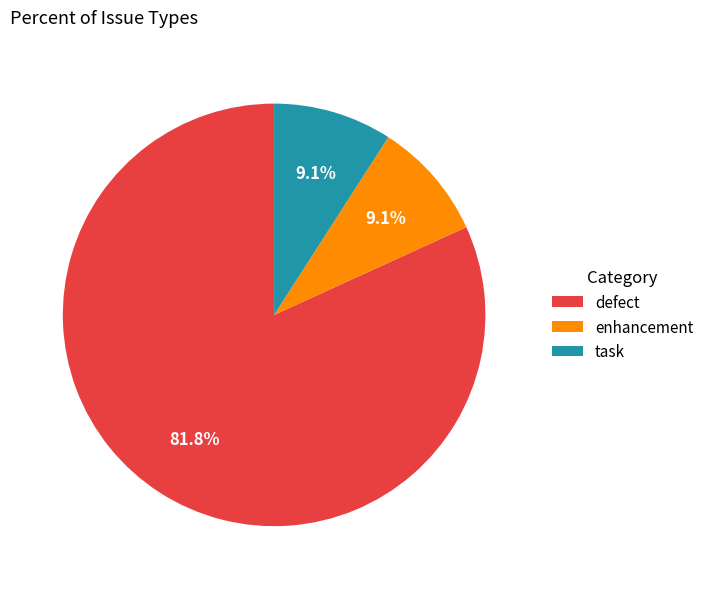

What percentage is the defect slice, to the nearest percent?

82%